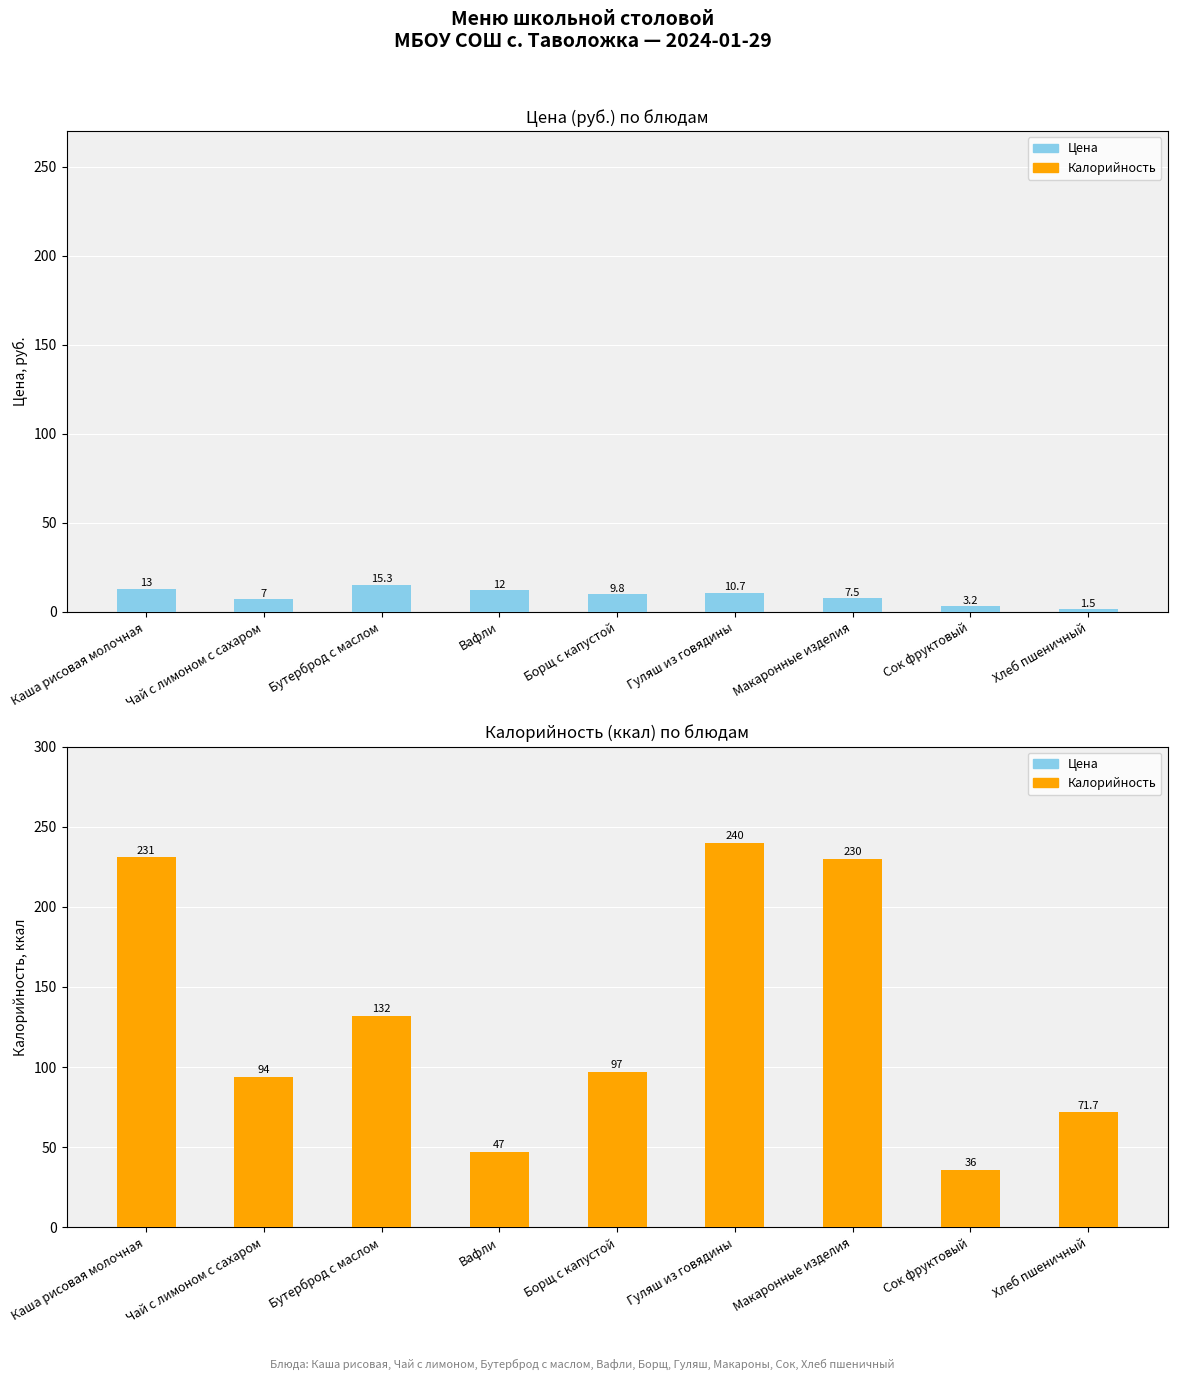

At Хлеб пшеничный, list the series in order from smallest to largest.

Цена, Калорийность